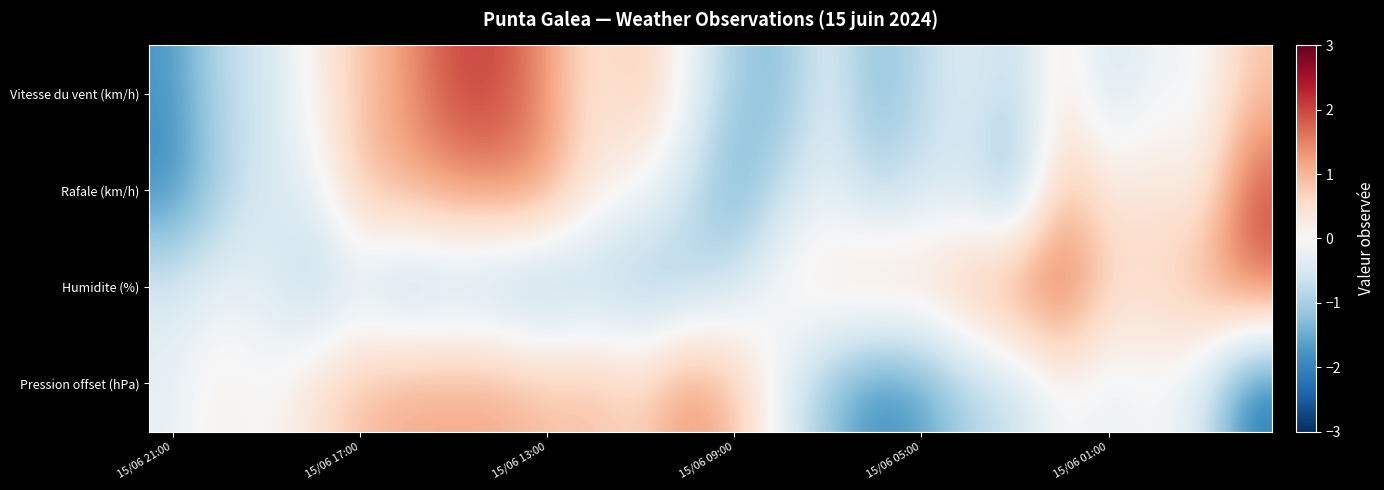

List the series in order of their overall mean, lowest first.

Pression offset (hPa), Vitesse du vent (km/h), Rafale (km/h), Humidite (%)